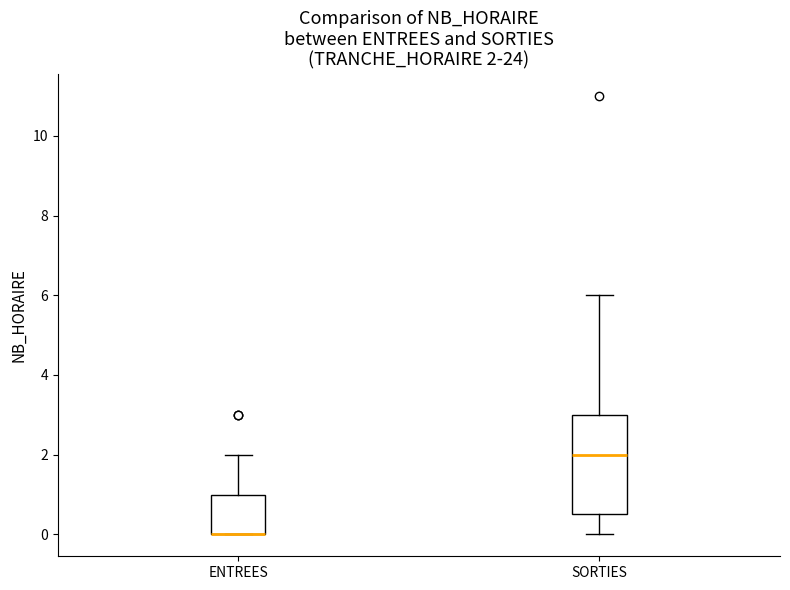

Comparing the boxes themselves (not the whiskers), which one is the tallest?

SORTIES